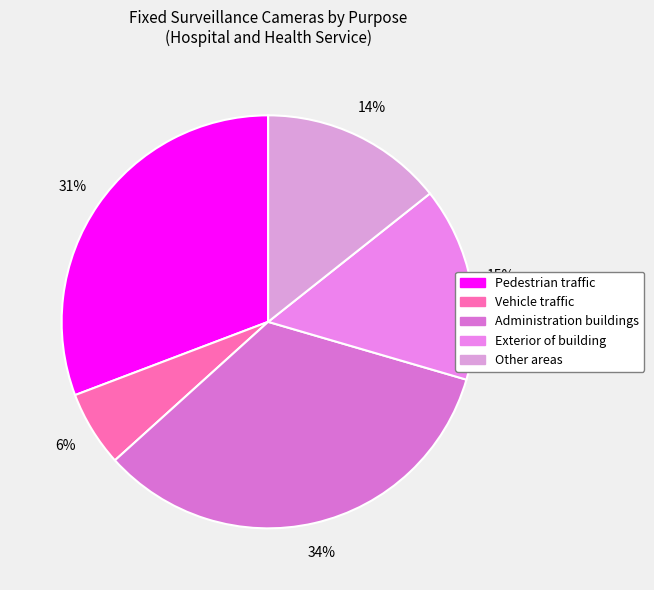

Is it true that Administration buildings is 48% of the pie?

False